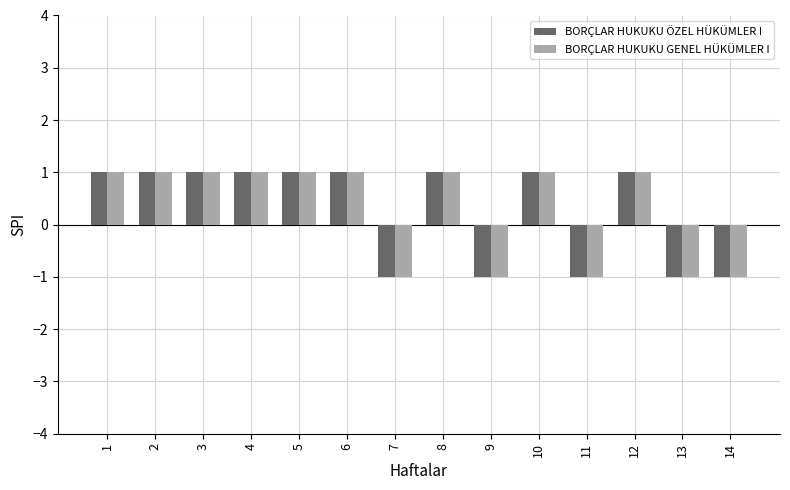

Reading right to left, list all the values displayed in this chart.

BORÇLAR HUKUKU ÖZEL HÜKÜMLER I: -1	-1	1	-1	1	-1	1	-1	1	1	1	1	1	1
BORÇLAR HUKUKU GENEL HÜKÜMLER I: -1	-1	1	-1	1	-1	1	-1	1	1	1	1	1	1